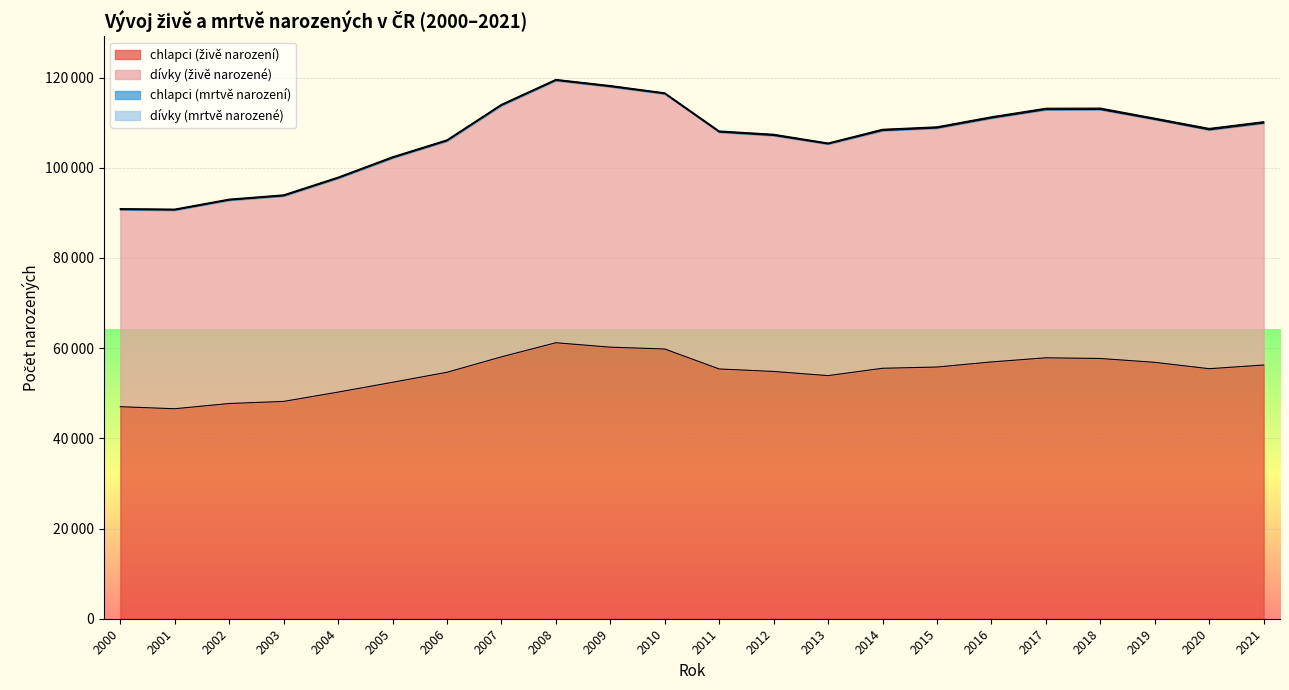

What is the value of the chlapci (živě narození) point at the 14th from the left?

53908